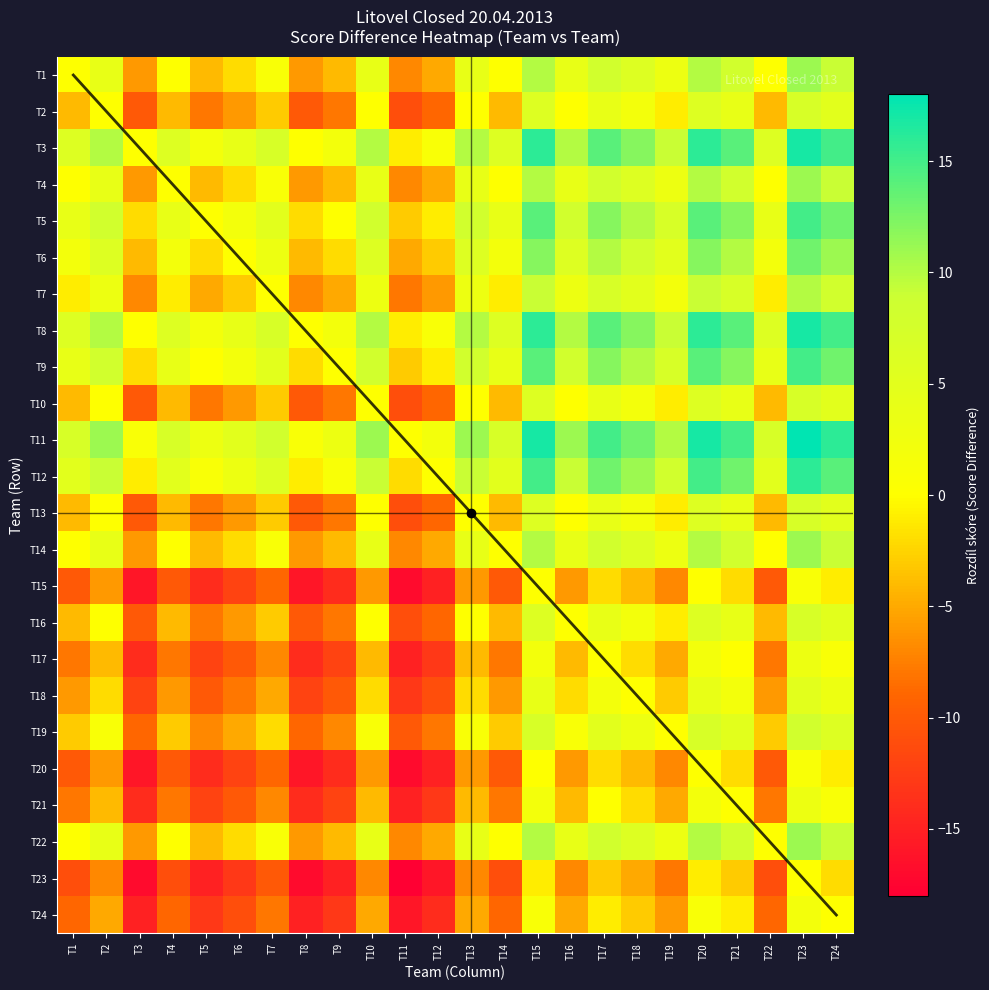

Rank the series by their maximum value, from highest to lowest.

T11, T3, T8, T12, T5, T9, T6, T1, T4, T14, T22, T7, T19, T2, T10, T13, T16, T18, T17, T21, T24, T15, T20, T23